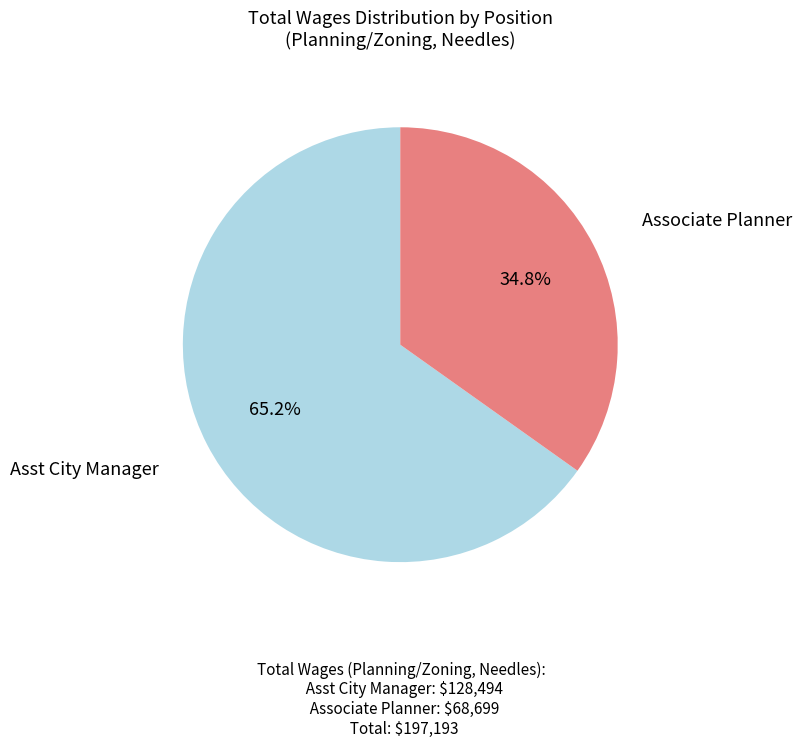

Which slice is the largest?

Asst City Manager